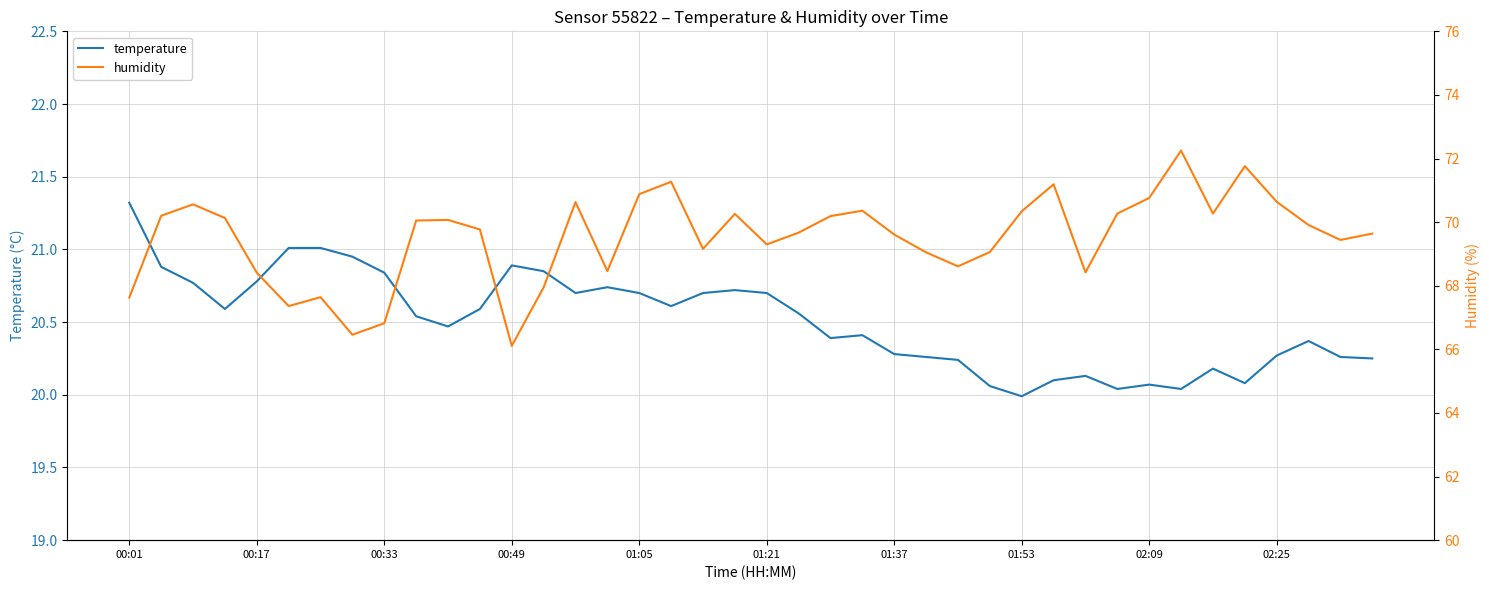

List the series in order of their peak value, highest first.

humidity, temperature